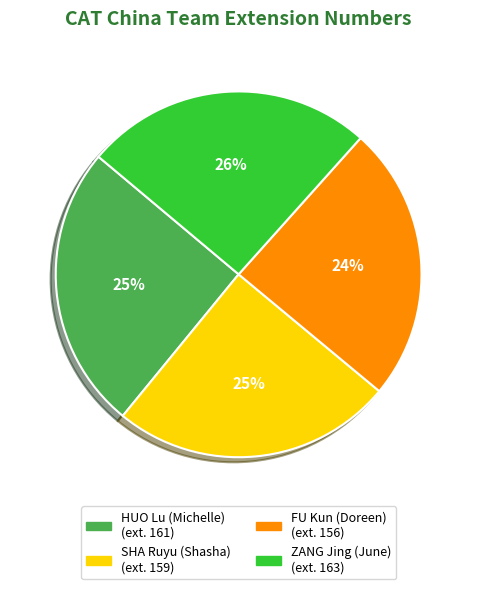

How many slices are in this pie chart?

4